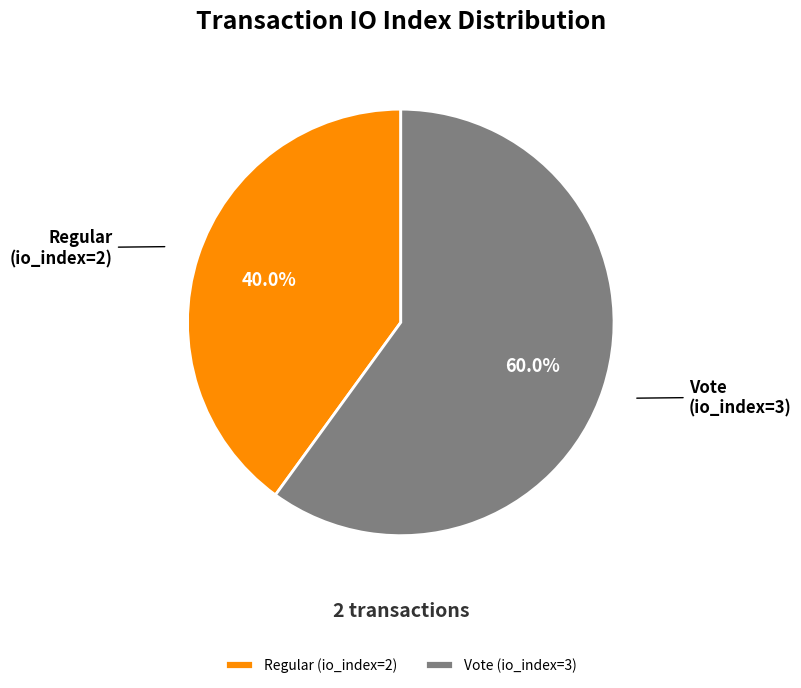

Combined, what portion of the pie is Regular (io_index=2) and Vote (io_index=3)?

100.0%